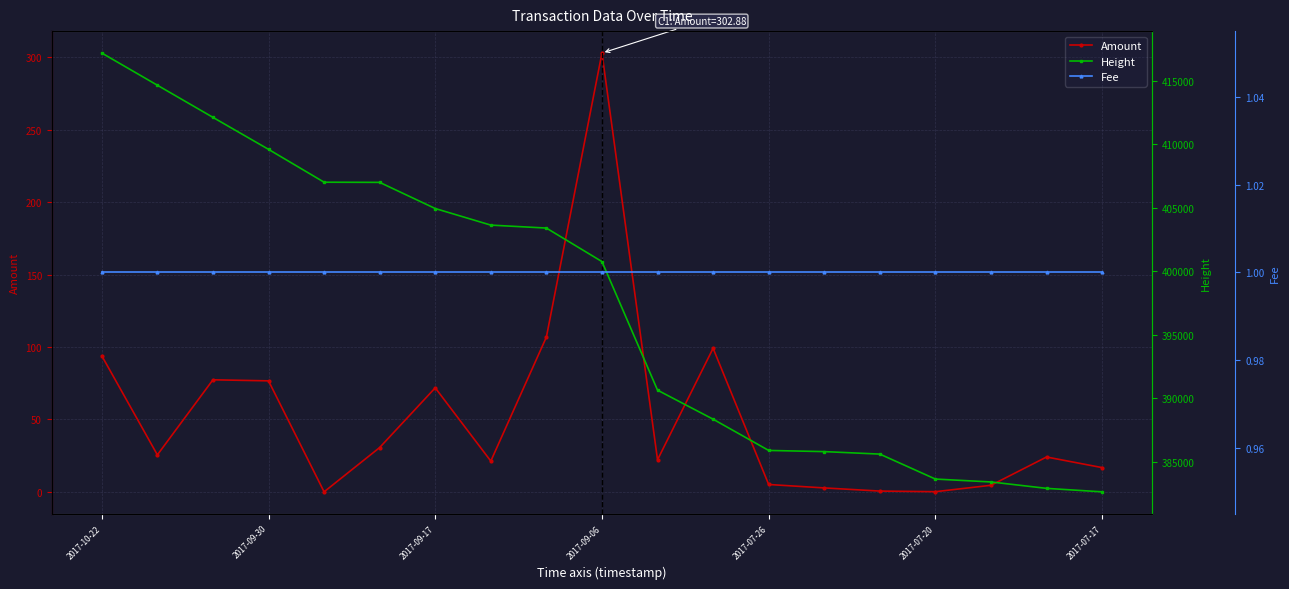

Which series changed the most between 2017-07-17 and 14?

Height